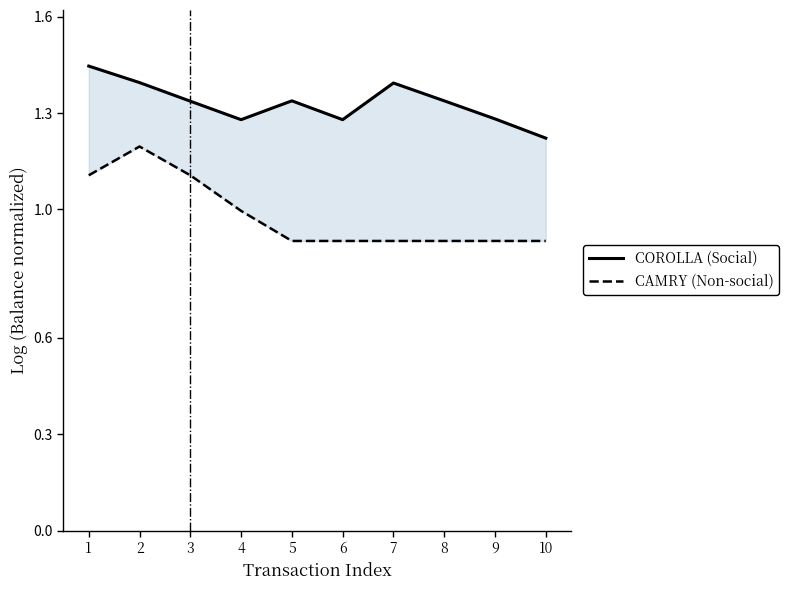

The CAMRY (Non-social) series shows 1.7 at 2. True or false?

False